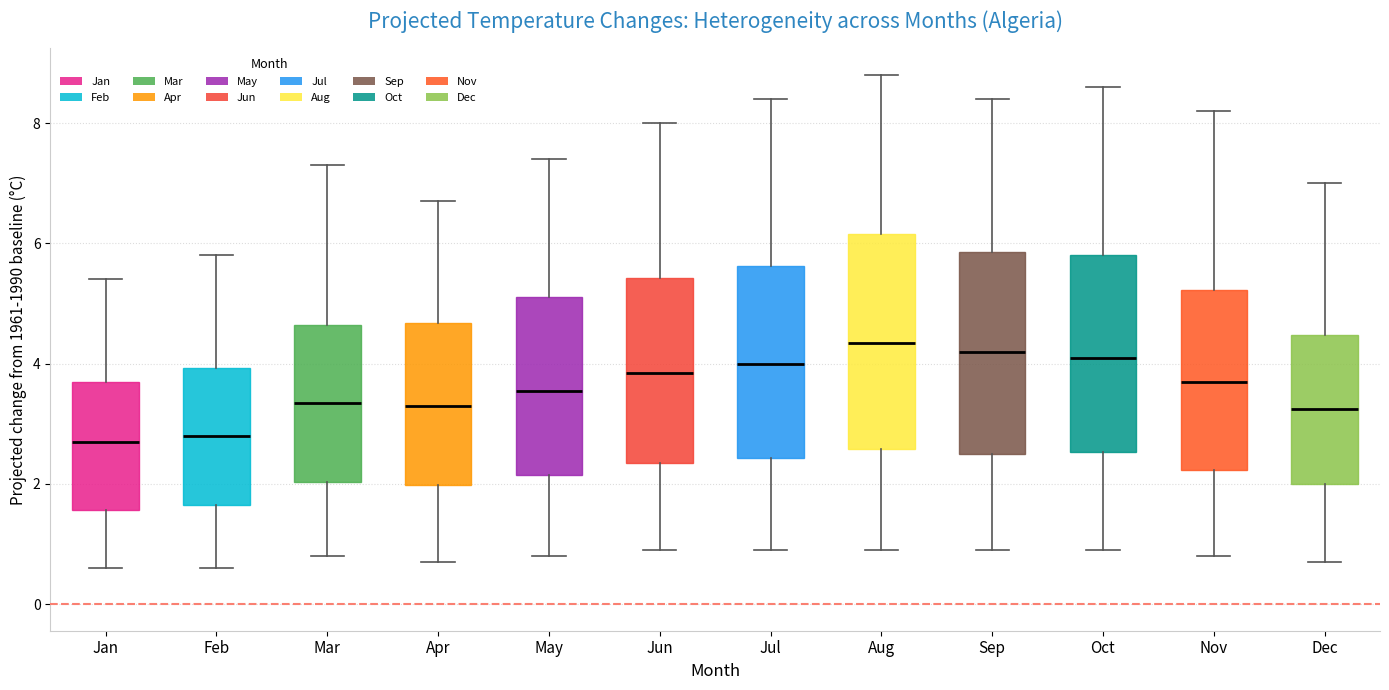

Comparing the boxes themselves (not the whiskers), which one is the tallest?

Aug